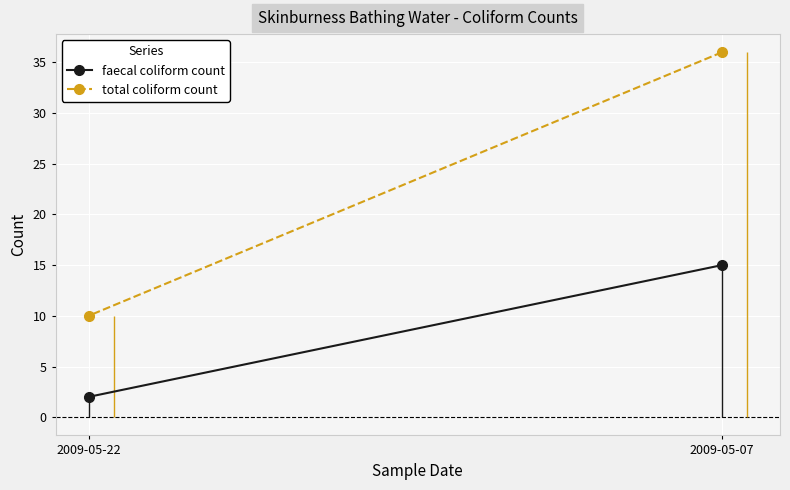

How many series are shown in this chart?

2